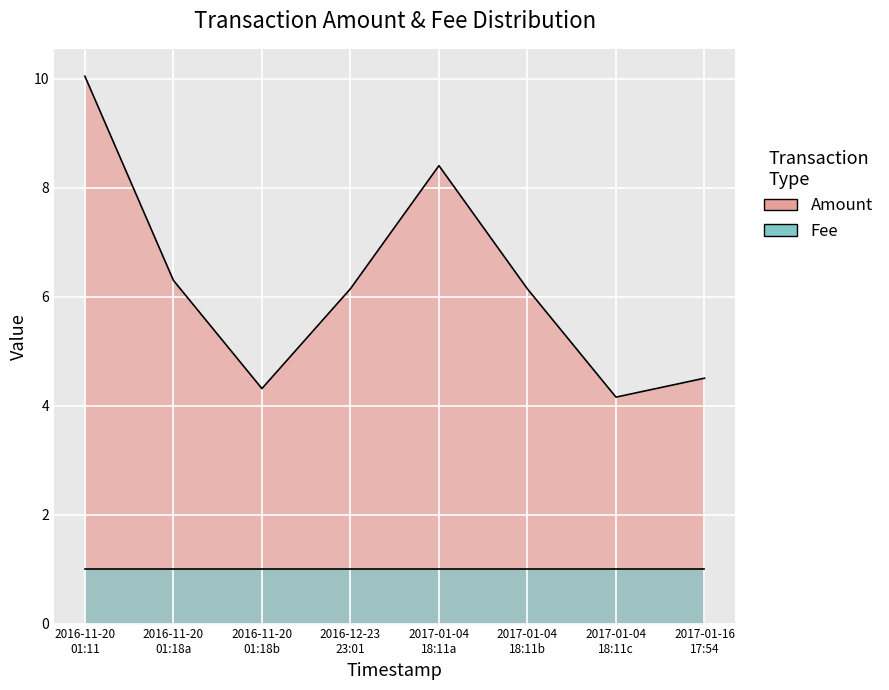

Rank the categories by Amount value from highest to lowest.

2016-11-20 01:11:51, 2017-01-04 18:11:37, 2016-11-20 01:18:23, 2016-12-23 23:01:08, 2017-01-04 18:11:37, 2017-01-16 17:54:13, 2016-11-20 01:18:23, 2017-01-04 18:11:37